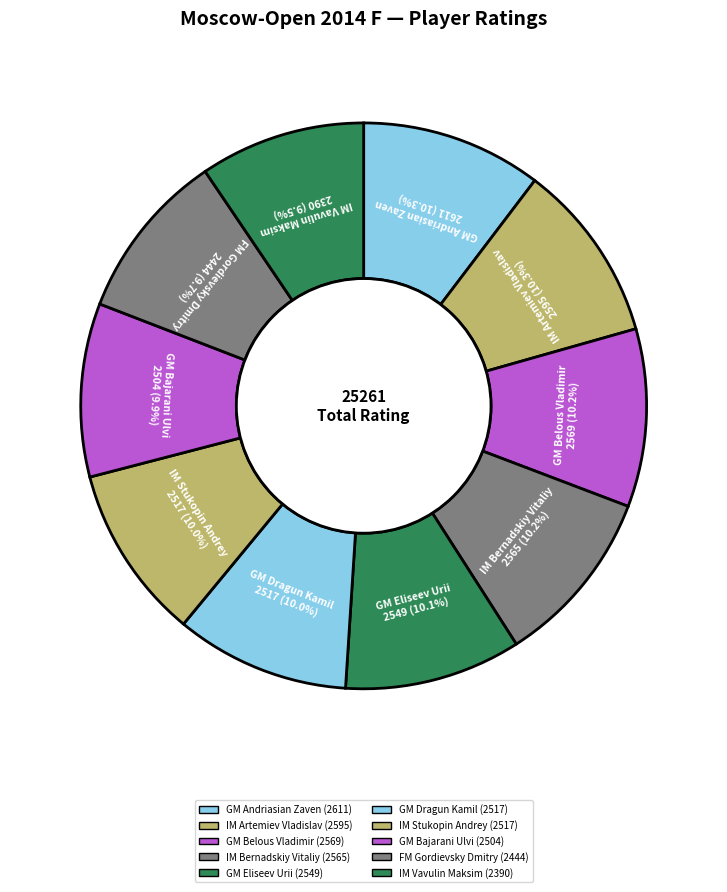

To the nearest percent, what portion does GM Eliseev Urii represent?

10%